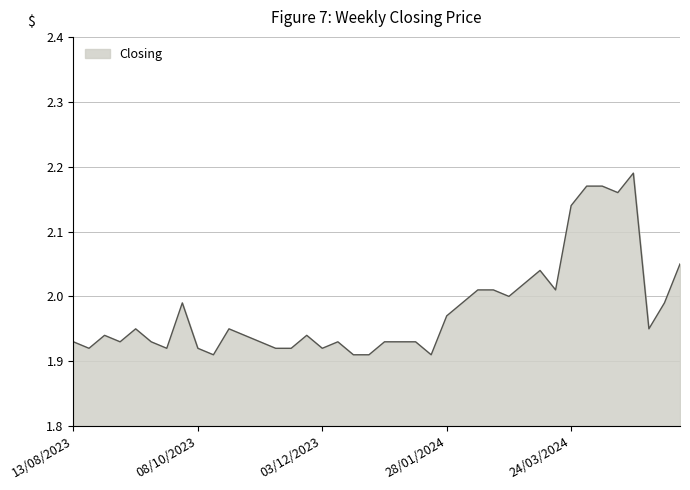

What is the difference between the maximum and minimum values?

0.3